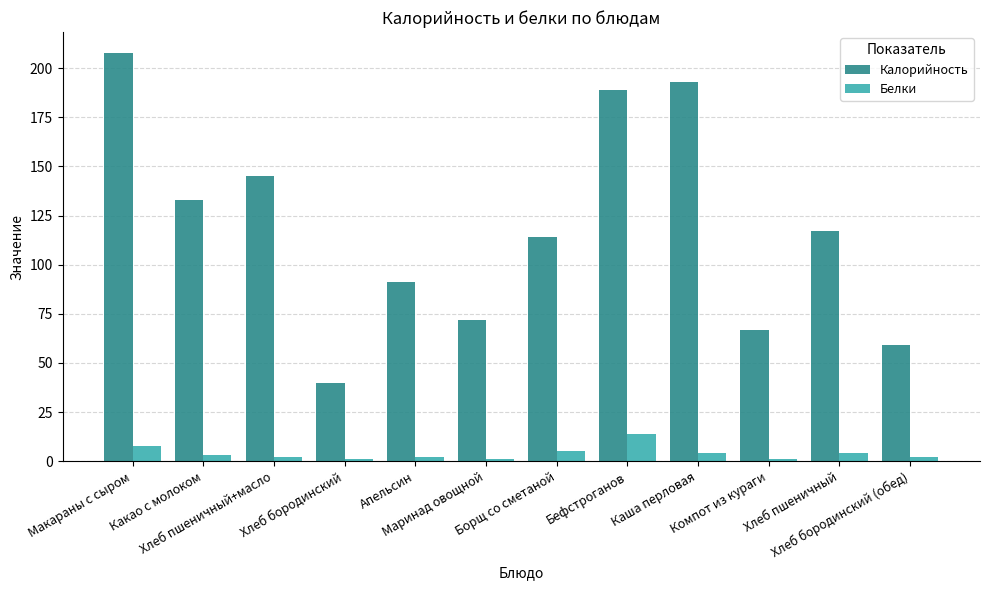

Which series has the widest spread of values?

Калорийность